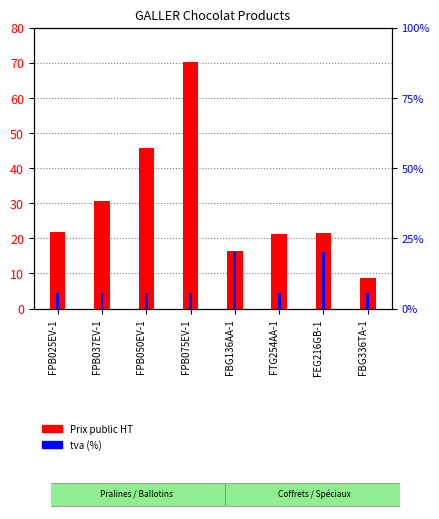

Reading left to right, extract all data points from this chart.

Prix public HT: FPB025EV-1=21.9	FPB037EV-1=30.6	FPB050EV-1=45.8	FPB075EV-1=70.3	FBG136AA-1=16.3	FTG254AA-1=21.3	FEG216GB-1=21.4	FBG336TA-1=8.8
tva: FPB025EV-1=5.5	FPB037EV-1=5.5	FPB050EV-1=5.5	FPB075EV-1=5.5	FBG136AA-1=20.0	FTG254AA-1=5.5	FEG216GB-1=20.0	FBG336TA-1=5.5